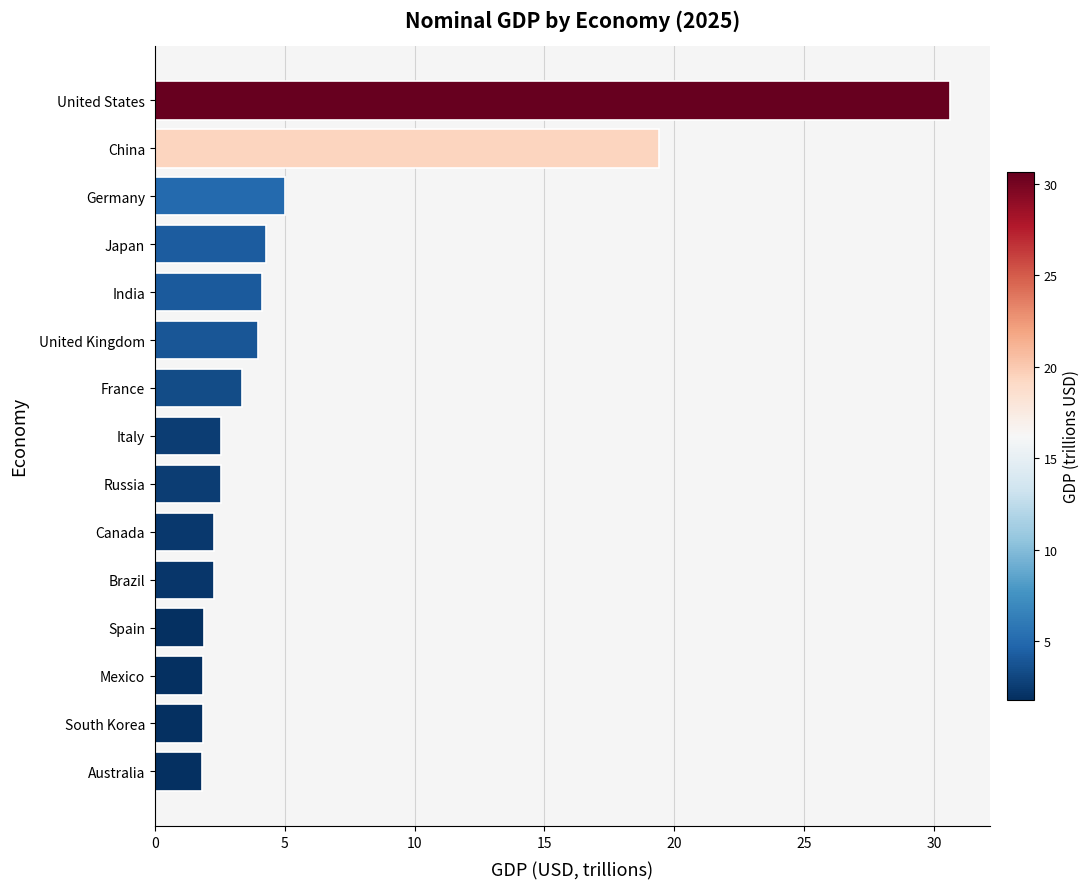

Does the chart contain stacked bars?

No